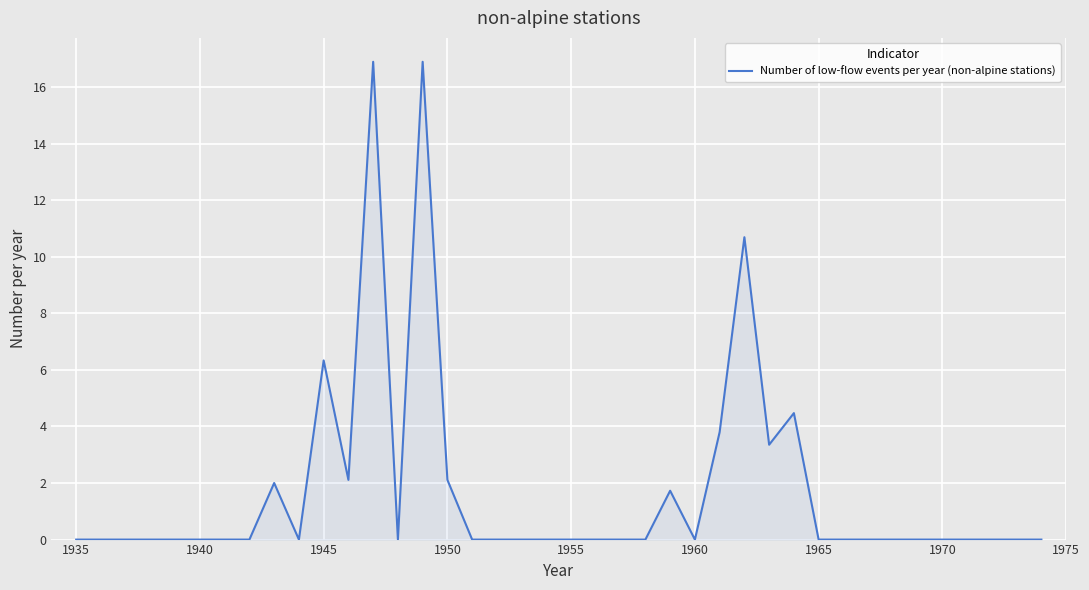

How many categories are shown in the chart?

40